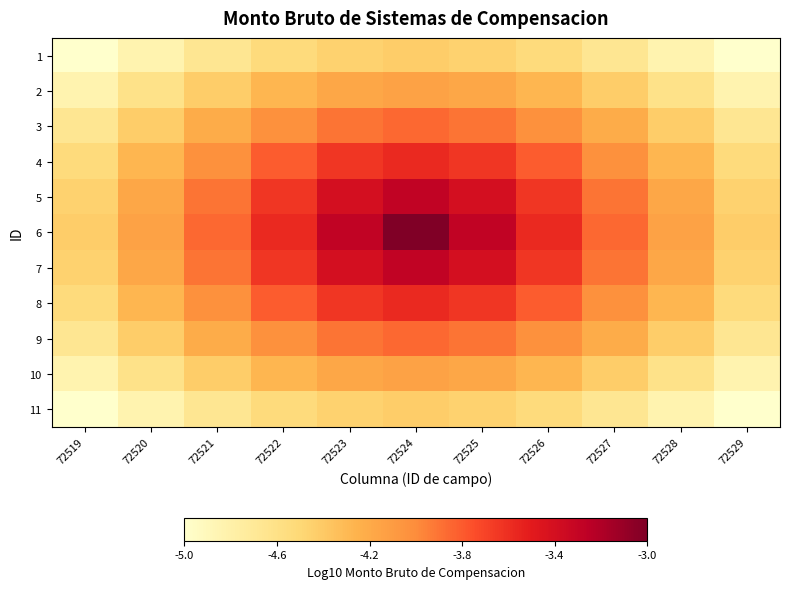

Reading right to left, what are all the values shown in this chart?

1: 72529=-5.0	72528=-4.8	72527=-4.7	72526=-4.5	72525=-4.5	72524=-4.4	72523=-4.5	72522=-4.5	72521=-4.7	72520=-4.8	72519=-5.0
2: 72529=-4.8	72528=-4.6	72527=-4.4	72526=-4.3	72525=-4.2	72524=-4.1	72523=-4.2	72522=-4.3	72521=-4.4	72520=-4.6	72519=-4.8
3: 72529=-4.7	72528=-4.4	72527=-4.2	72526=-4.0	72525=-3.9	72524=-3.9	72523=-3.9	72522=-4.0	72521=-4.2	72520=-4.4	72519=-4.7
4: 72529=-4.5	72528=-4.3	72527=-4.0	72526=-3.8	72525=-3.6	72524=-3.6	72523=-3.6	72522=-3.8	72521=-4.0	72520=-4.3	72519=-4.5
5: 72529=-4.5	72528=-4.2	72527=-3.9	72526=-3.6	72525=-3.4	72524=-3.3	72523=-3.4	72522=-3.6	72521=-3.9	72520=-4.2	72519=-4.5
6: 72529=-4.4	72528=-4.1	72527=-3.9	72526=-3.6	72525=-3.3	72524=-3.0	72523=-3.3	72522=-3.6	72521=-3.9	72520=-4.1	72519=-4.4
7: 72529=-4.5	72528=-4.2	72527=-3.9	72526=-3.6	72525=-3.4	72524=-3.3	72523=-3.4	72522=-3.6	72521=-3.9	72520=-4.2	72519=-4.5
8: 72529=-4.5	72528=-4.3	72527=-4.0	72526=-3.8	72525=-3.6	72524=-3.6	72523=-3.6	72522=-3.8	72521=-4.0	72520=-4.3	72519=-4.5
9: 72529=-4.7	72528=-4.4	72527=-4.2	72526=-4.0	72525=-3.9	72524=-3.9	72523=-3.9	72522=-4.0	72521=-4.2	72520=-4.4	72519=-4.7
10: 72529=-4.8	72528=-4.6	72527=-4.4	72526=-4.3	72525=-4.2	72524=-4.1	72523=-4.2	72522=-4.3	72521=-4.4	72520=-4.6	72519=-4.8
11: 72529=-5.0	72528=-4.8	72527=-4.7	72526=-4.5	72525=-4.5	72524=-4.4	72523=-4.5	72522=-4.5	72521=-4.7	72520=-4.8	72519=-5.0